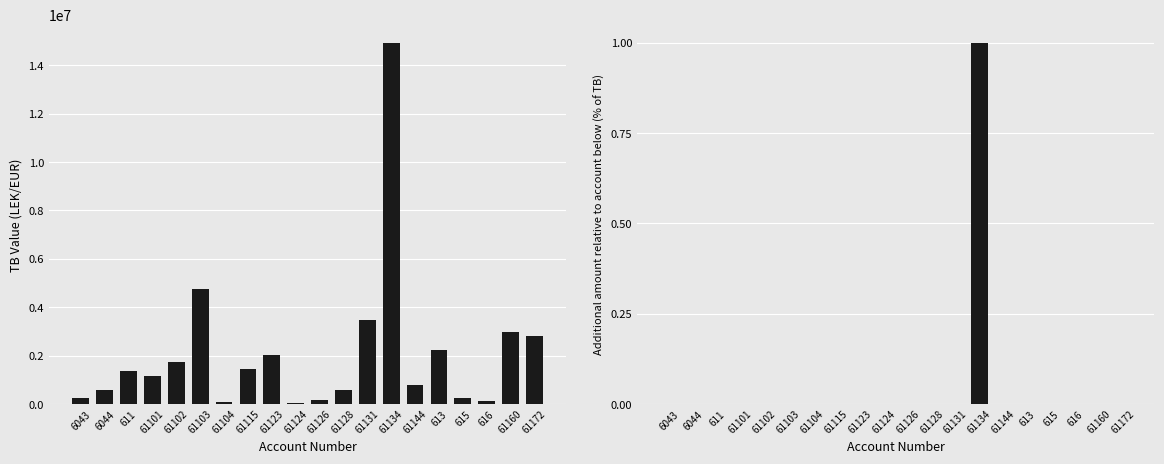

Between 61172 and 613, which is larger?

61172